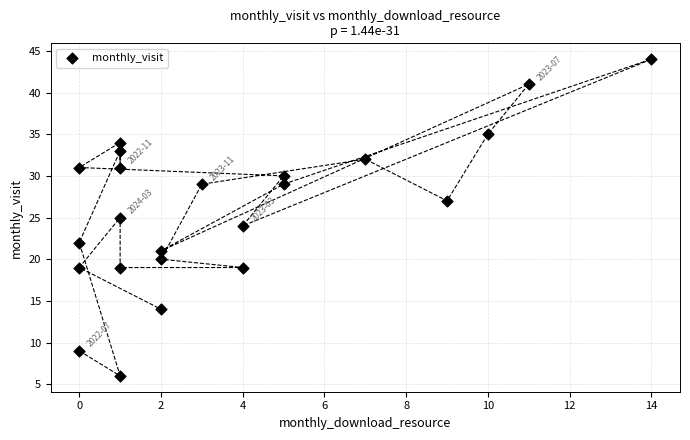

What is the range of Y values (max minus min)?

38